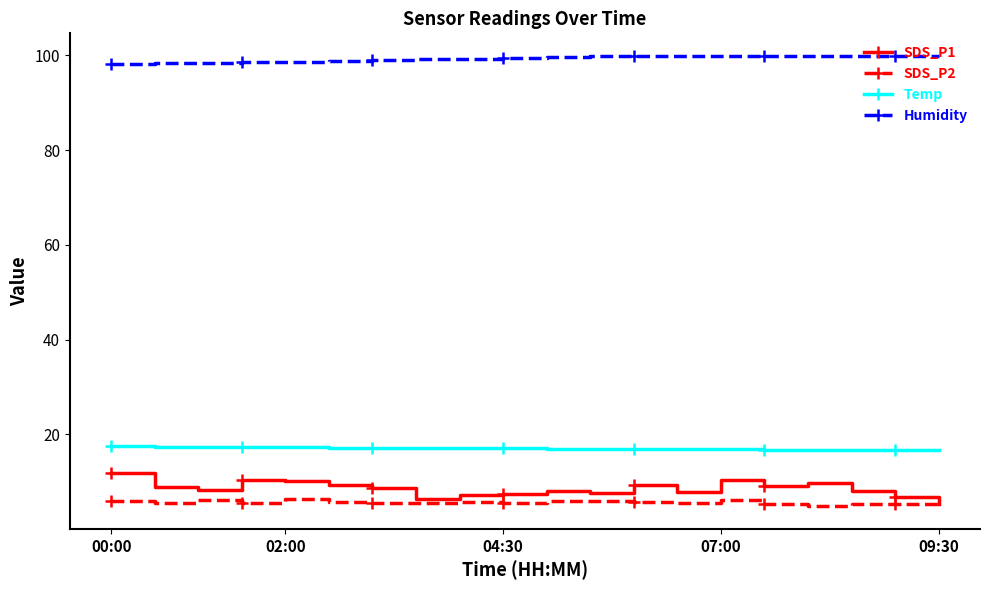

What is the sum of all Humidity values?

1986.3